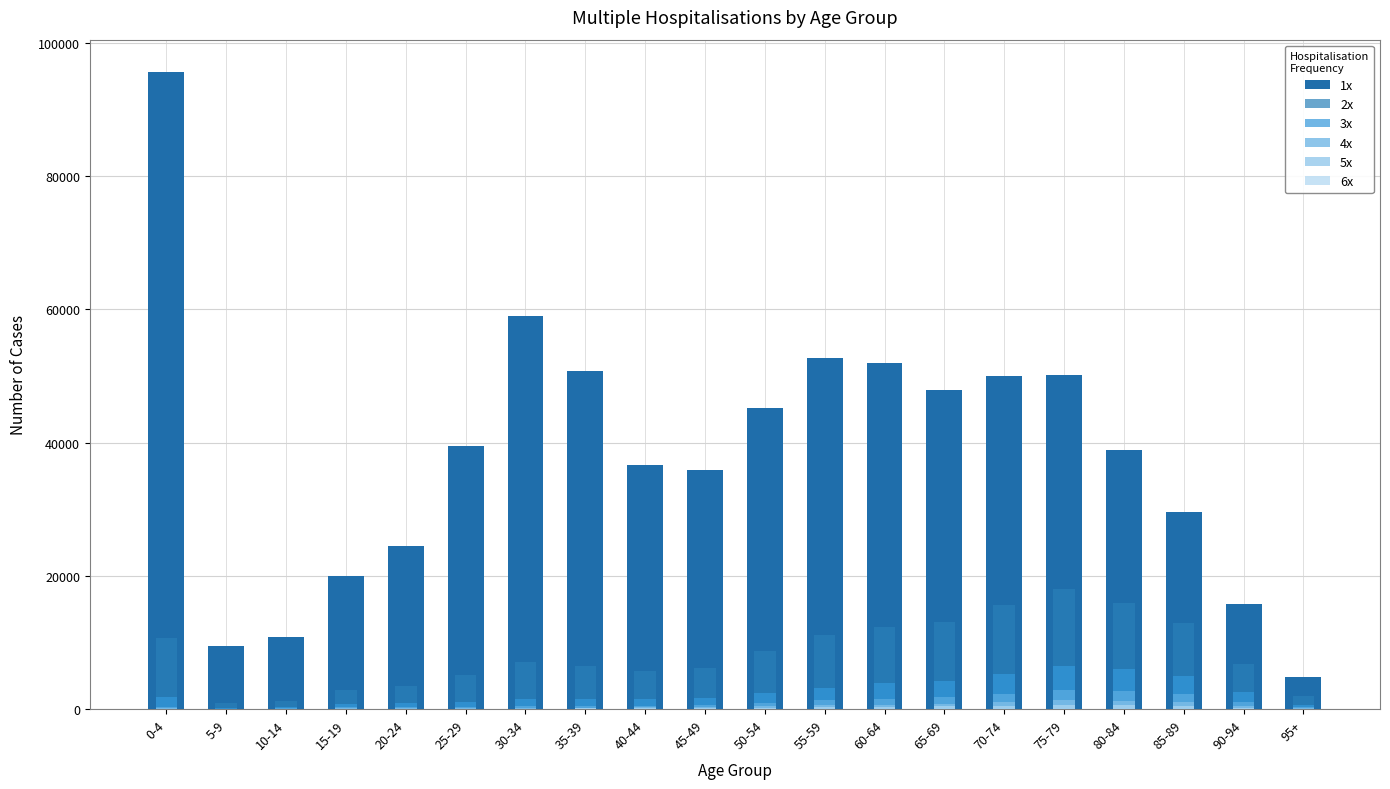

What is the minimum value for 6x?

14